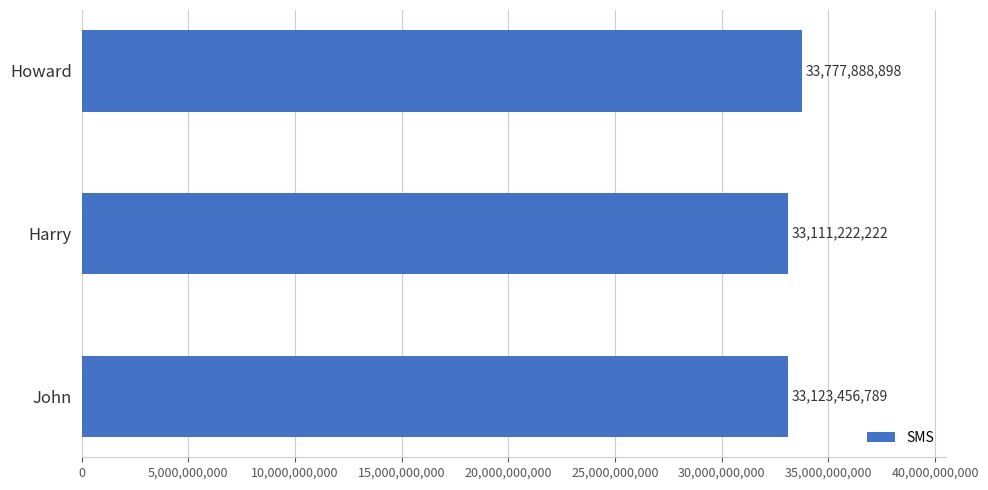

How many data points are less than 33123456789?

1